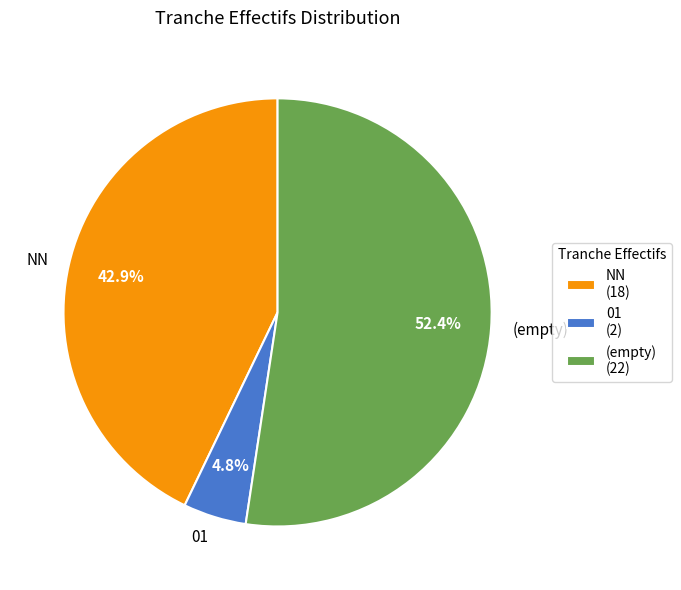

Does NN represent more than half of the total?

No